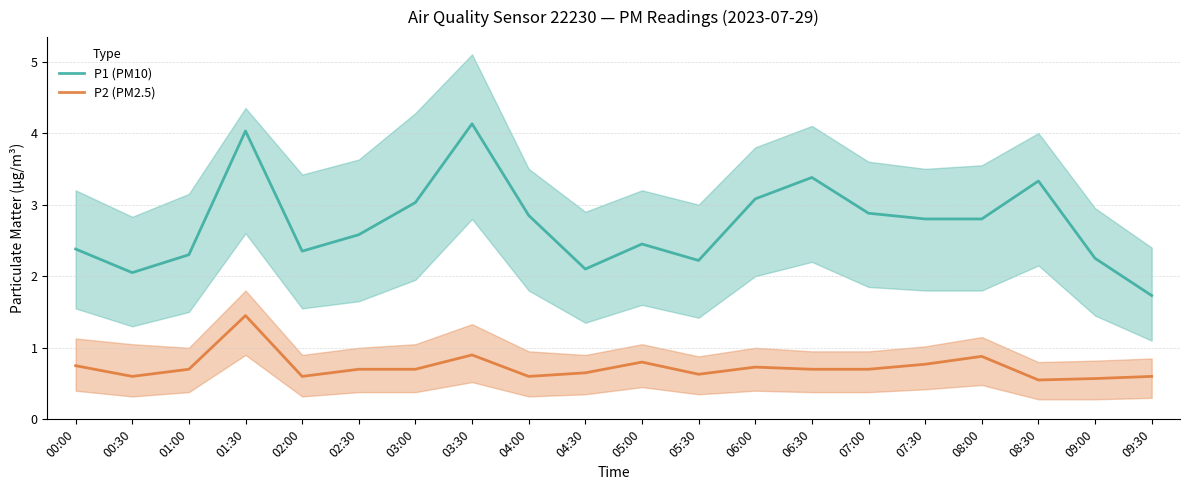

What are all the series names shown in the legend?

P1 (PM10), P2 (PM2.5)